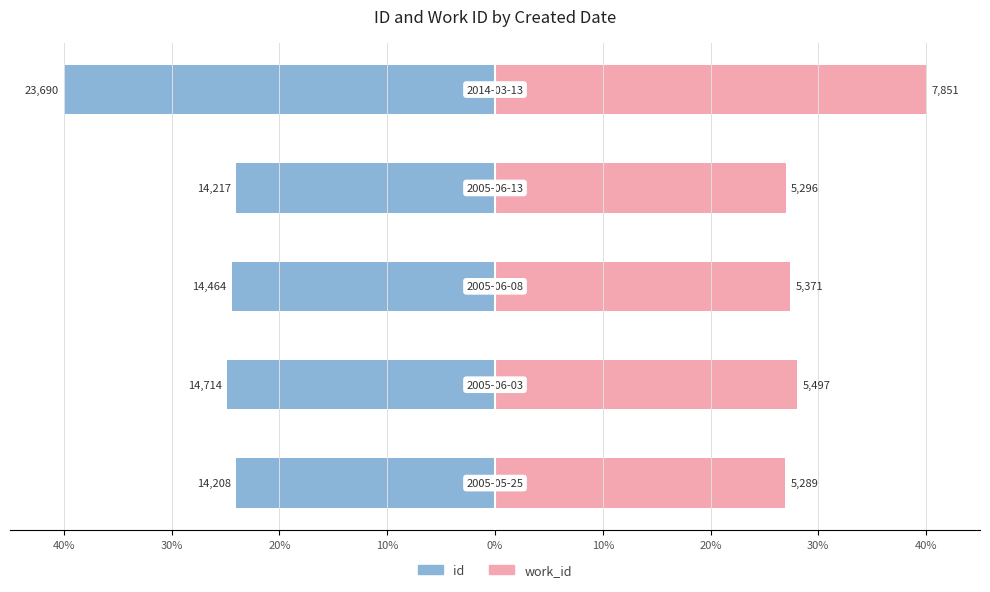

The value of id at 10% is -32.6. True or false?

False